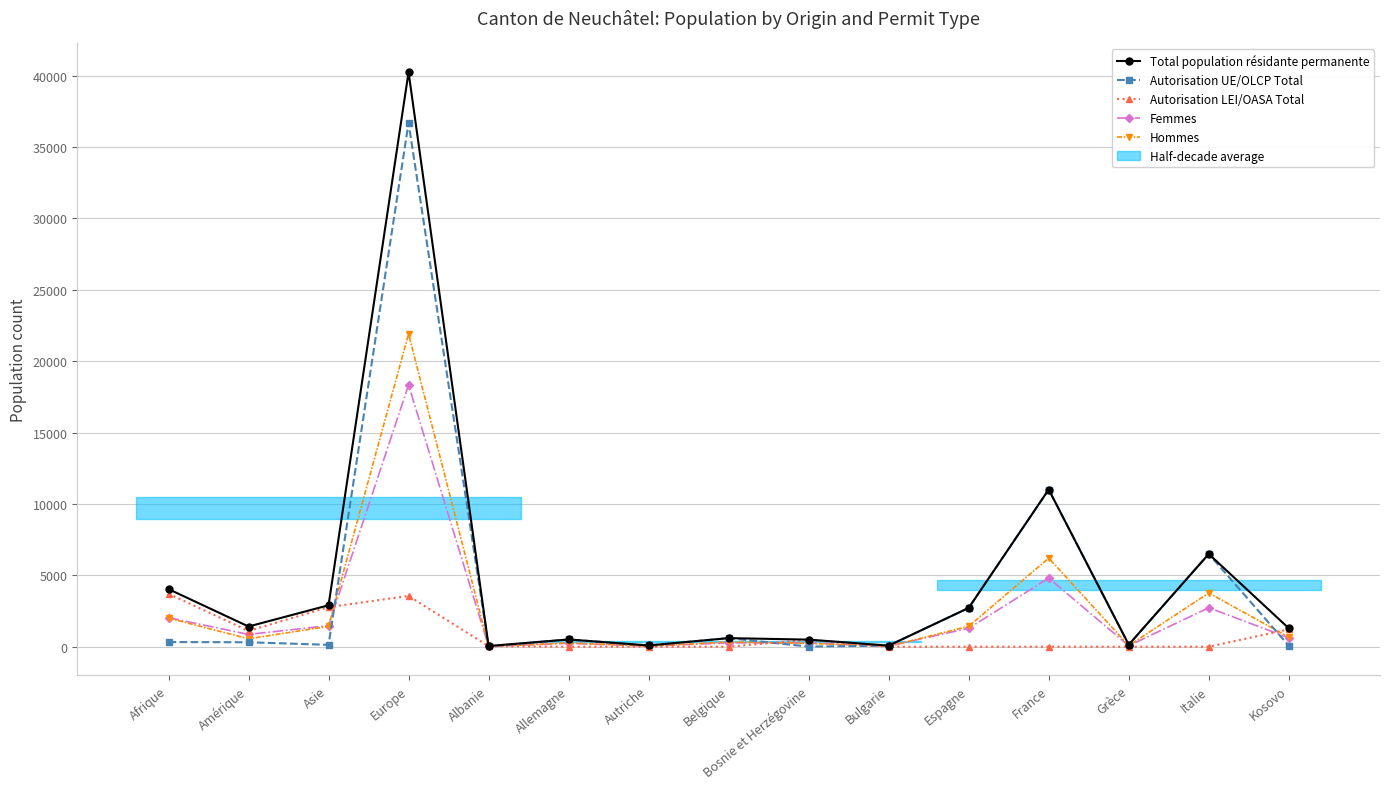

What is the label of the 6th point from the left?

Allemagne